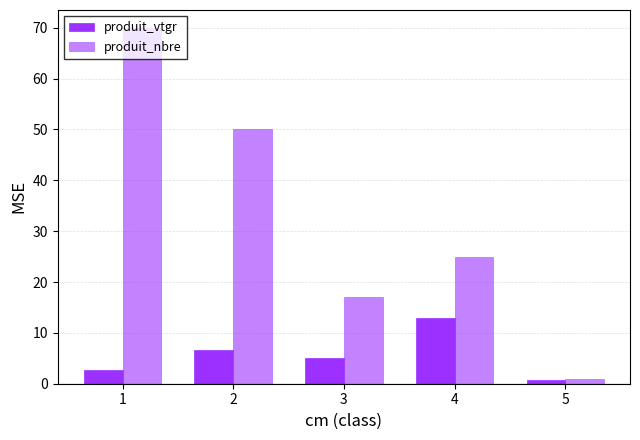

The value of produit_vtgr at 4 is 17.2. True or false?

False